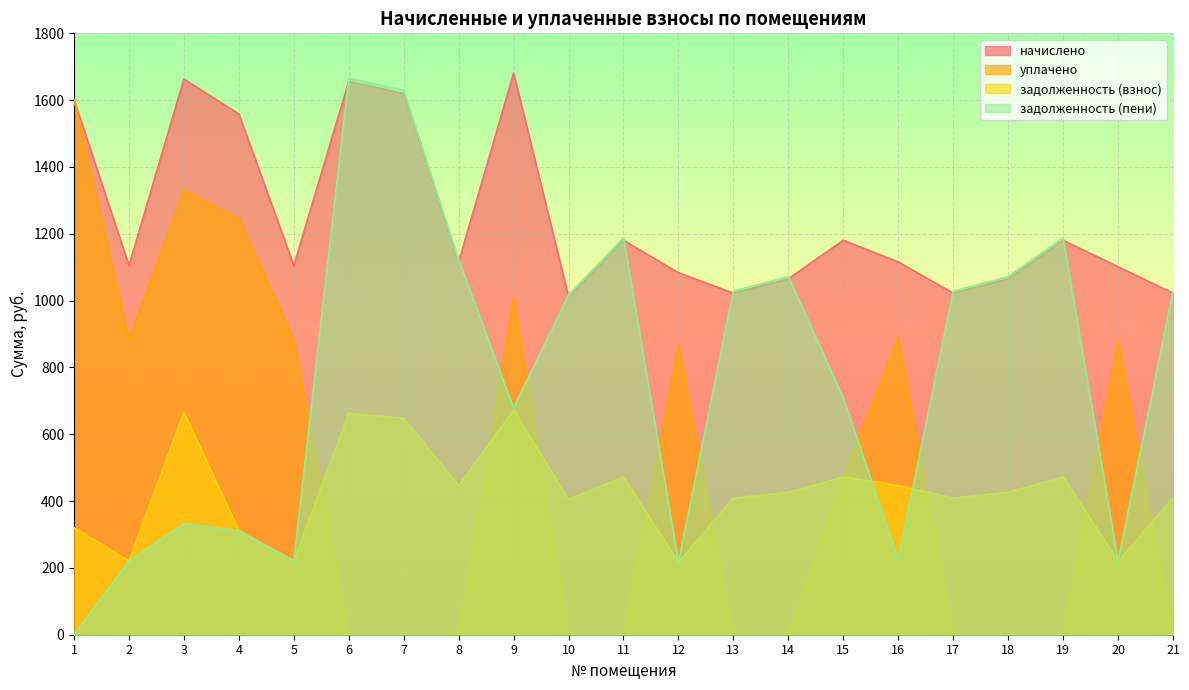

Between 16 and 17, which series saw the biggest shift?

уплачено